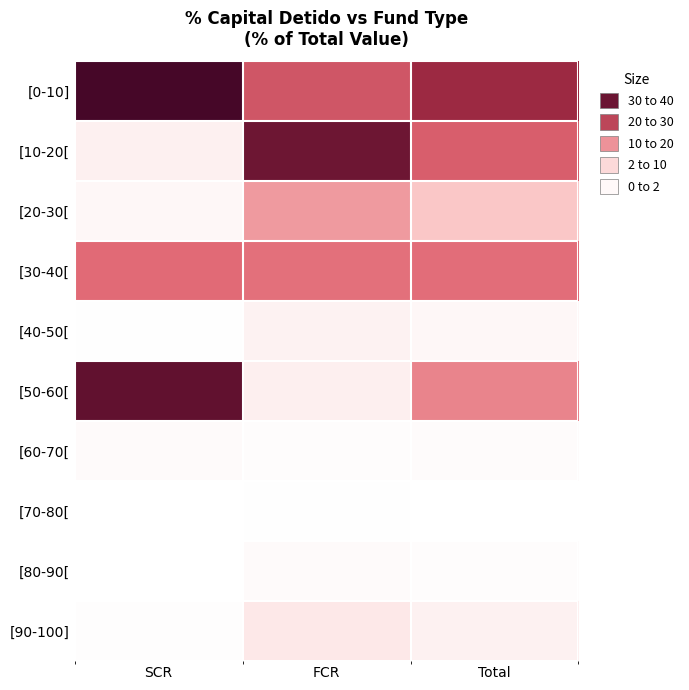

Reading left to right, what are all the values shown in this chart?

[0-10]: SCR=39.1	FCR=22.4	Total=29.4
[10-20[: SCR=2.4	FCR=34.7	Total=21.2
[20-30[: SCR=1.3	FCR=14.2	Total=8.8
[30-40[: SCR=19.5	FCR=18.9	Total=19.2
[40-50[: SCR=0.2	FCR=2.1	Total=1.3
[50-60[: SCR=36.2	FCR=2.6	Total=16.6
[60-70[: SCR=0.8	FCR=0.6	Total=0.7
[70-80[: SCR=0.1	FCR=0.2	Total=0.1
[80-90[: SCR=0.0	FCR=0.8	Total=0.5
[90-100]: SCR=0.4	FCR=3.6	Total=2.2